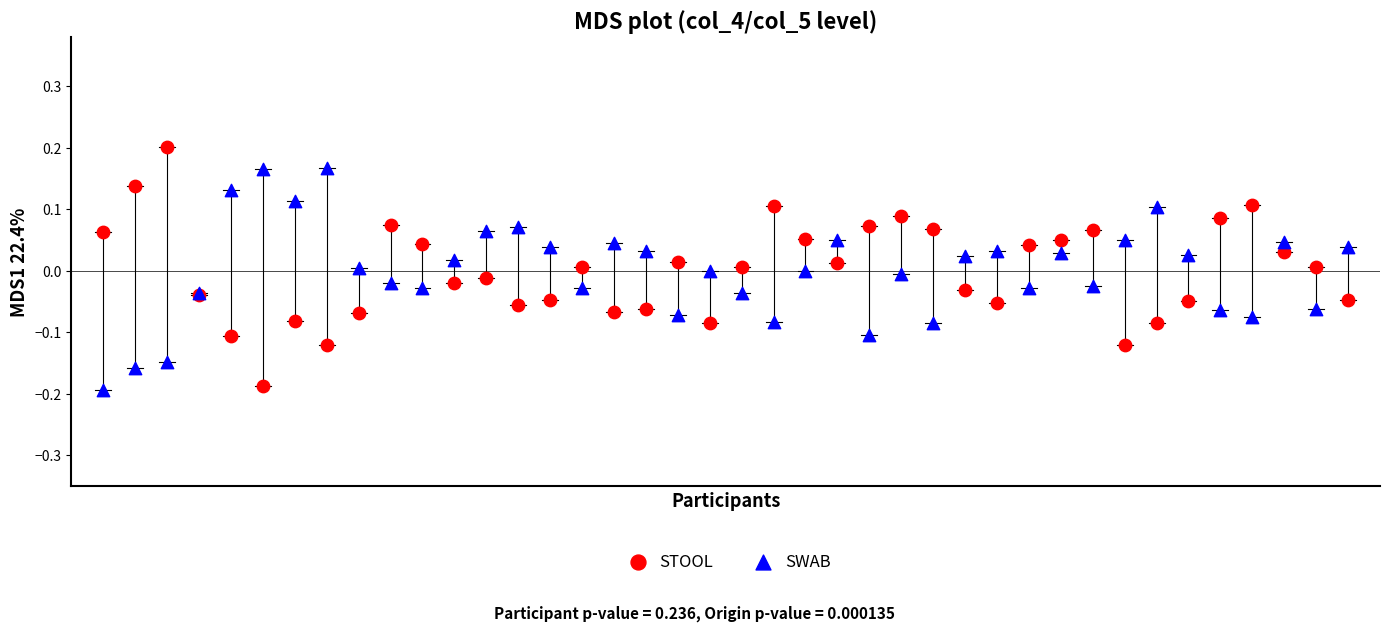

Which series reaches the maximum Y coordinate?

STOOL